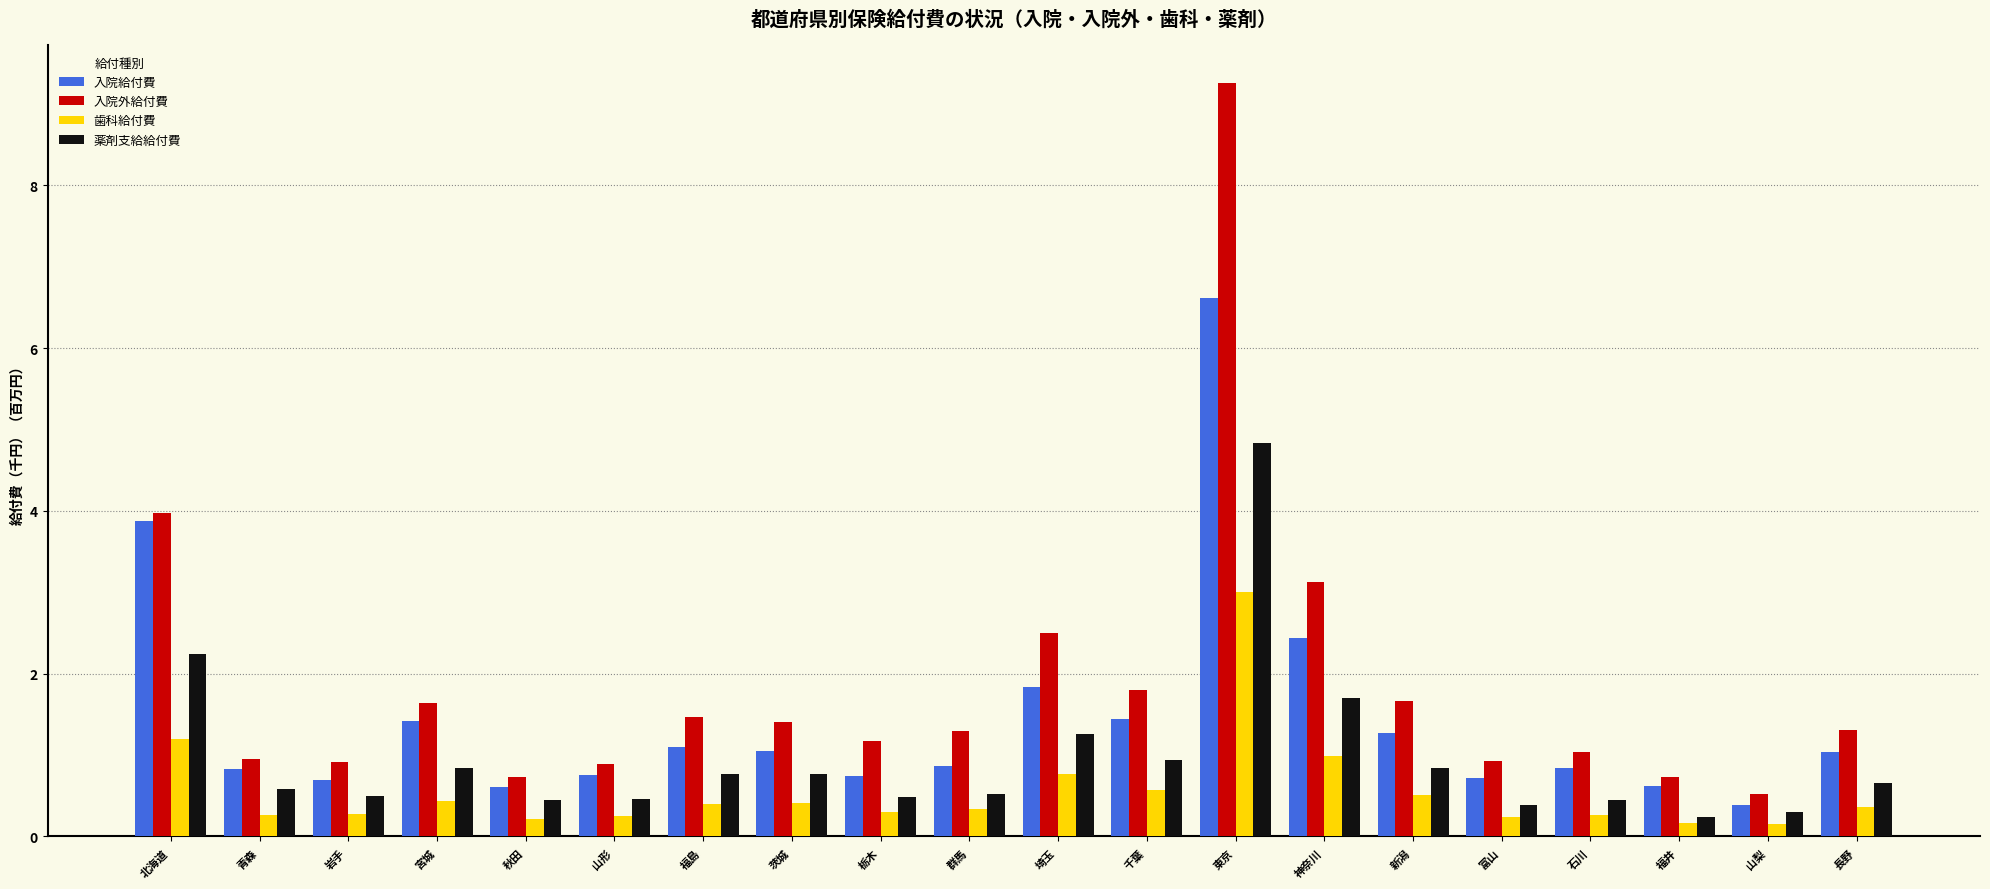

List the series in order of their peak value, lowest first.

歯科給付費, 薬剤支給給付費, 入院給付費, 入院外給付費